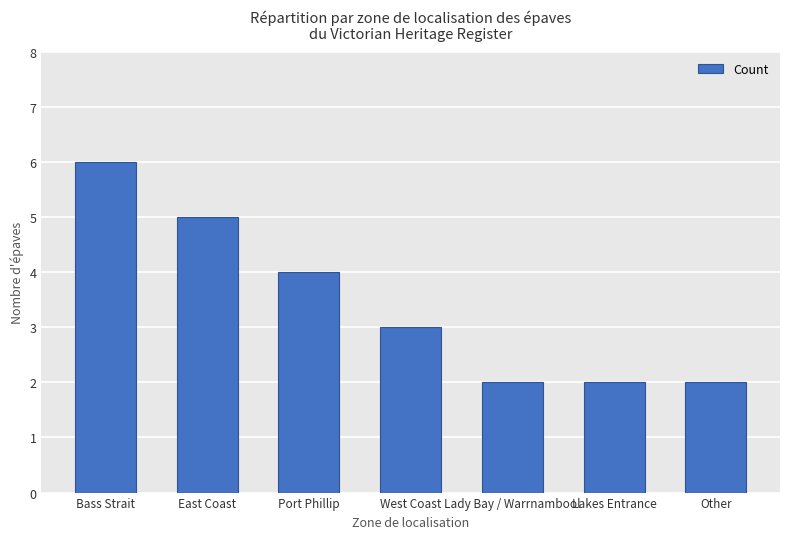

Count the number of categories in the chart.

7